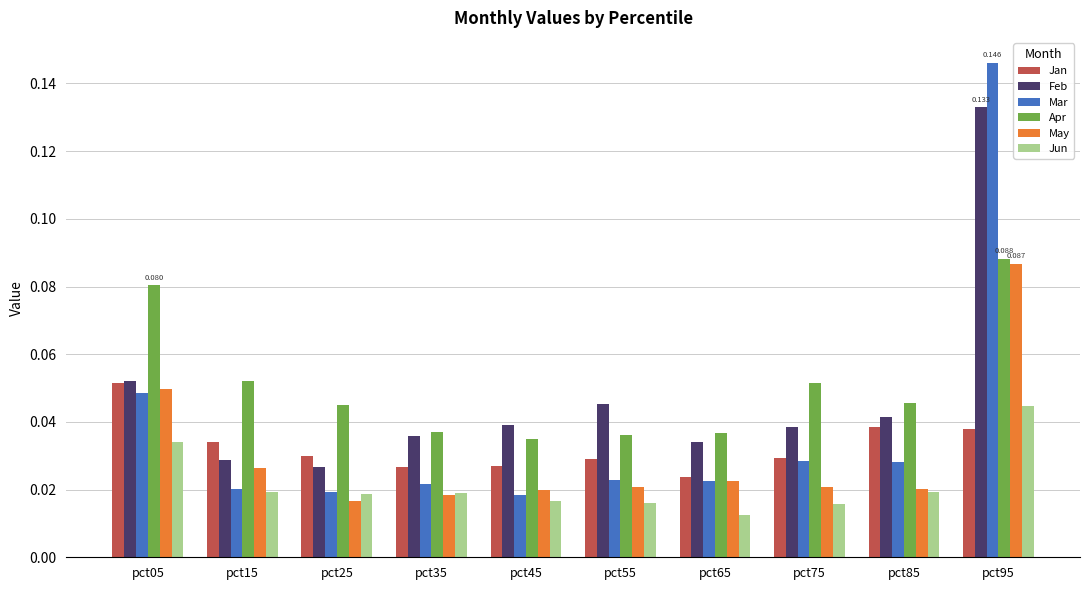

Is the value of Feb at pct65 greater than the value of Mar at pct45?

Yes